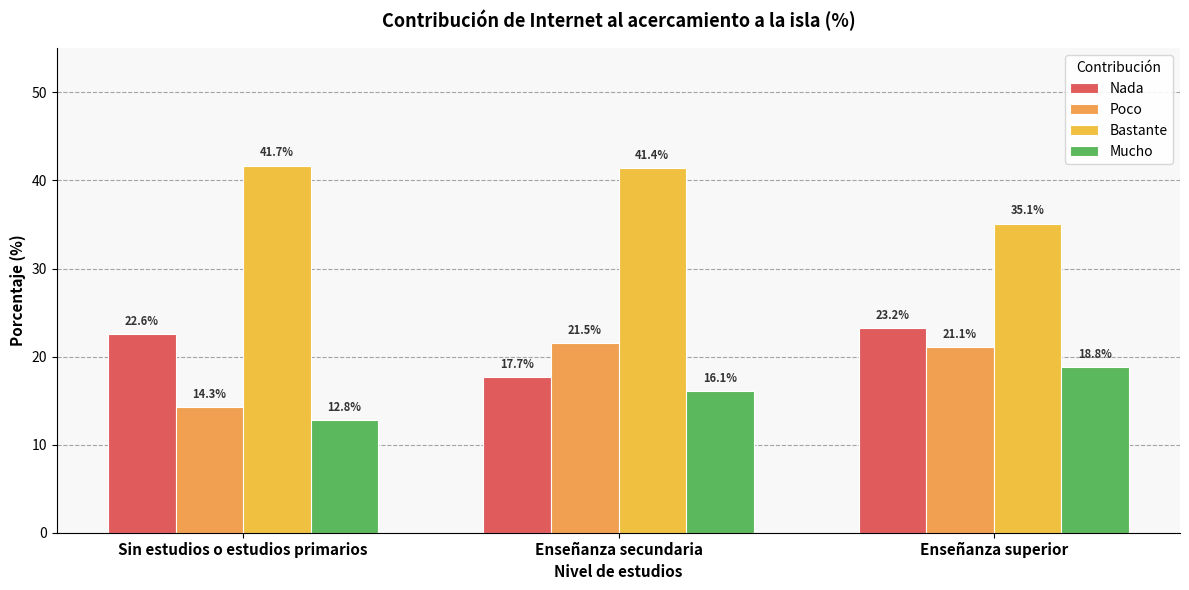

True or false: Nada has a value of 39.5 at Enseñanza superior.

False